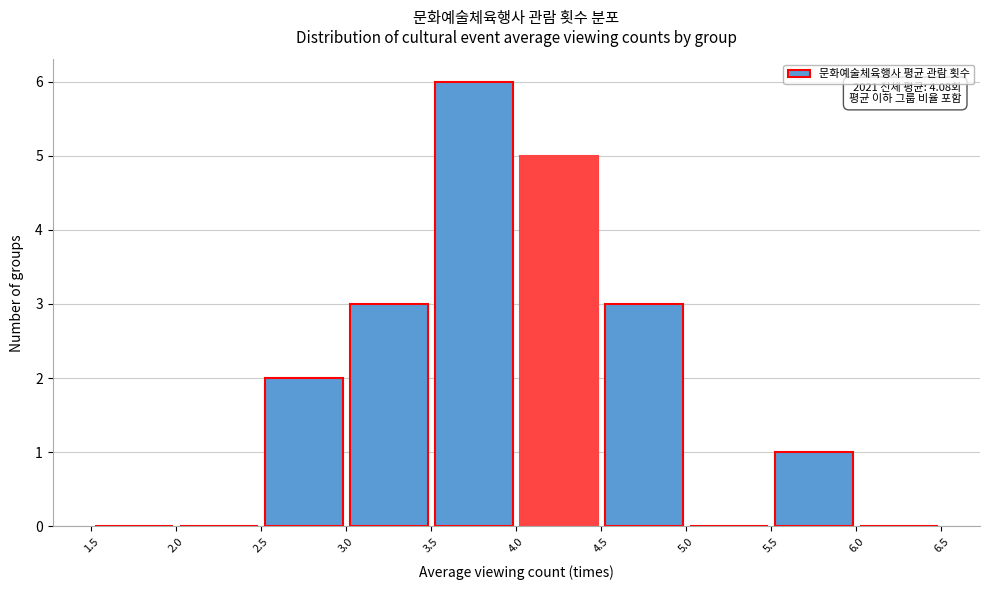

Which range on the x-axis has the tallest bar?

3.5 to 4.0